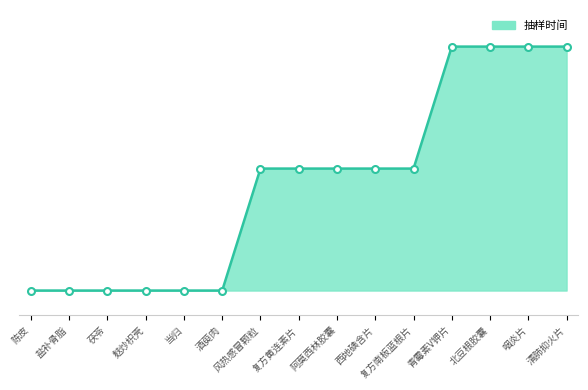

Does the chart have visible grid lines?

No